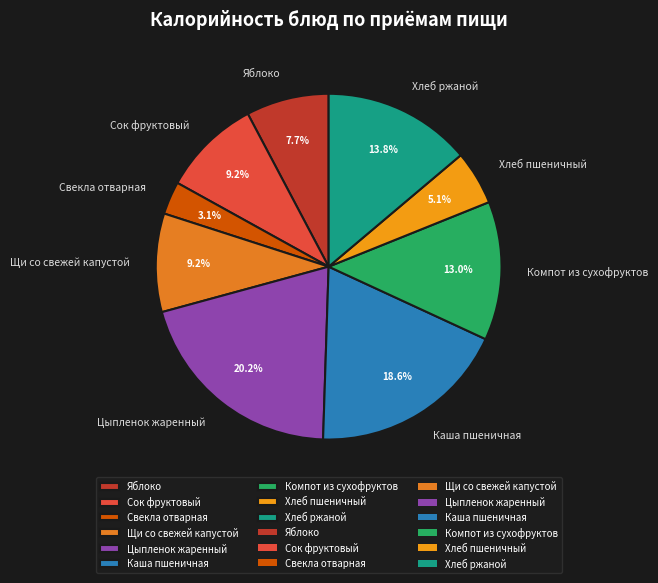

What is the ratio of the value at Сок фруктовый to the value at Яблоко?

1.2